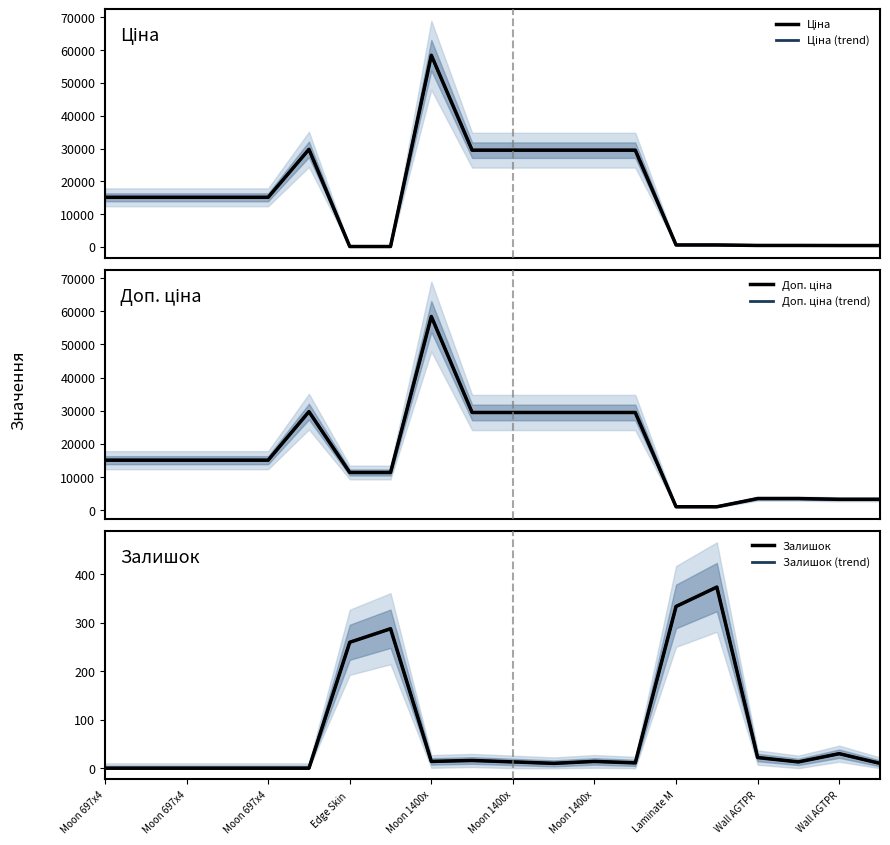

Between 18 and Wall AGTPR, which is larger?

Wall AGTPR